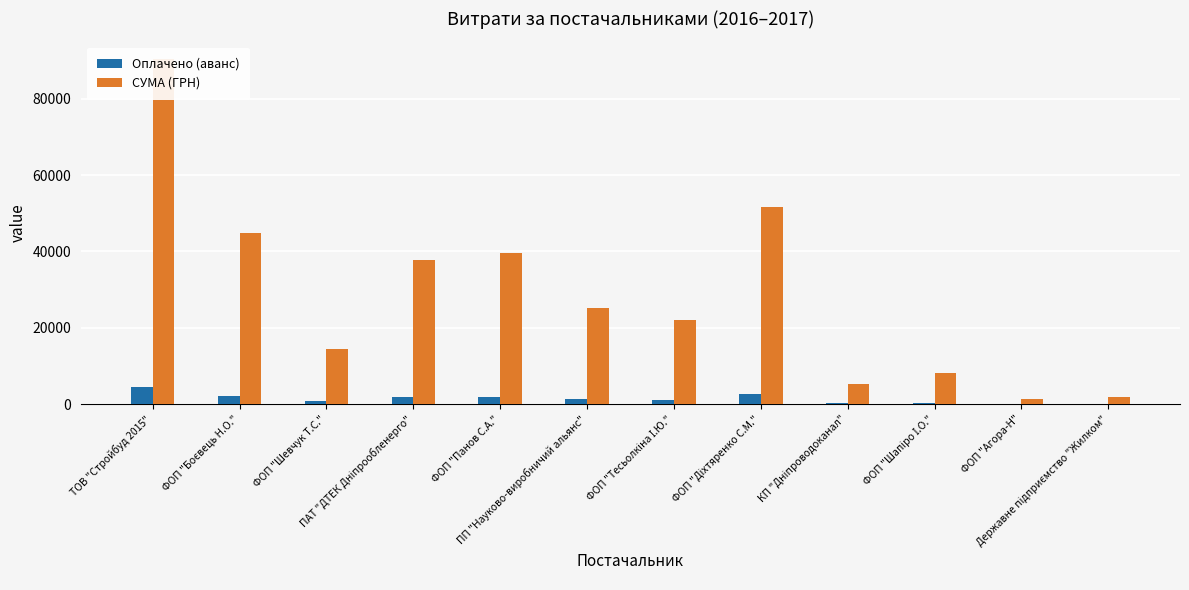

What is the approximate value of Оплачено (аванс) at КП "Дніпроводоканал"?

270.1